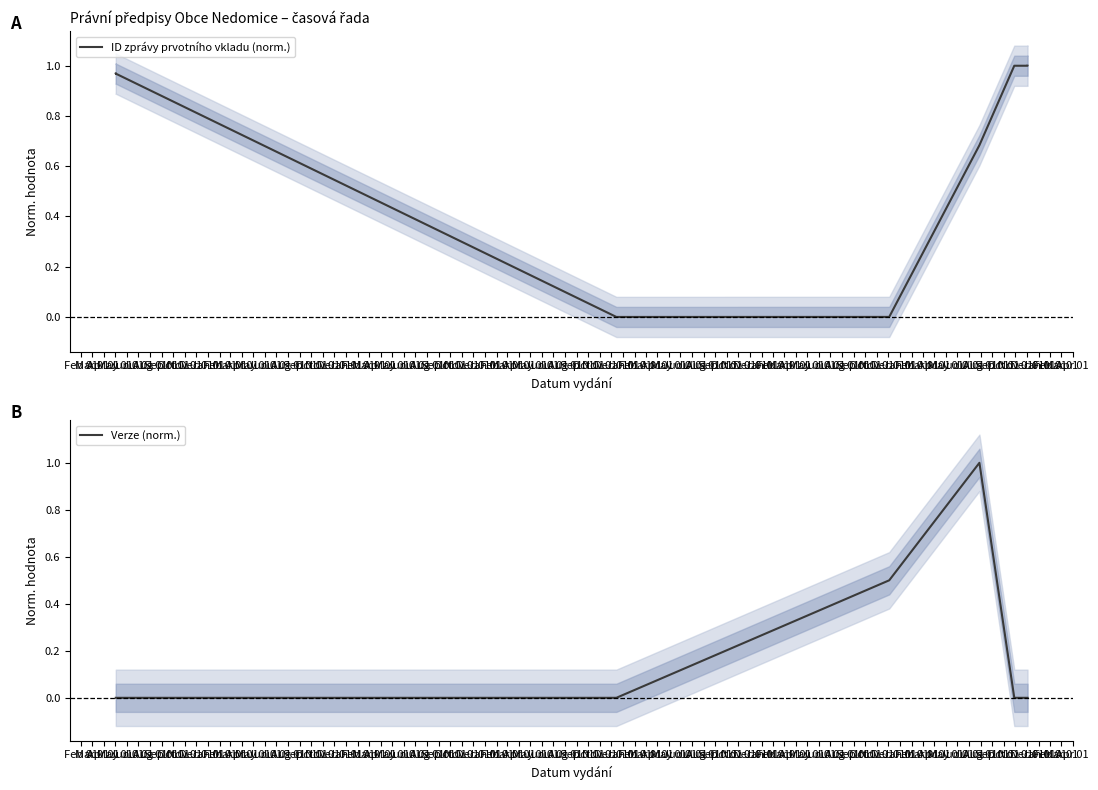

Does the chart have visible grid lines?

No